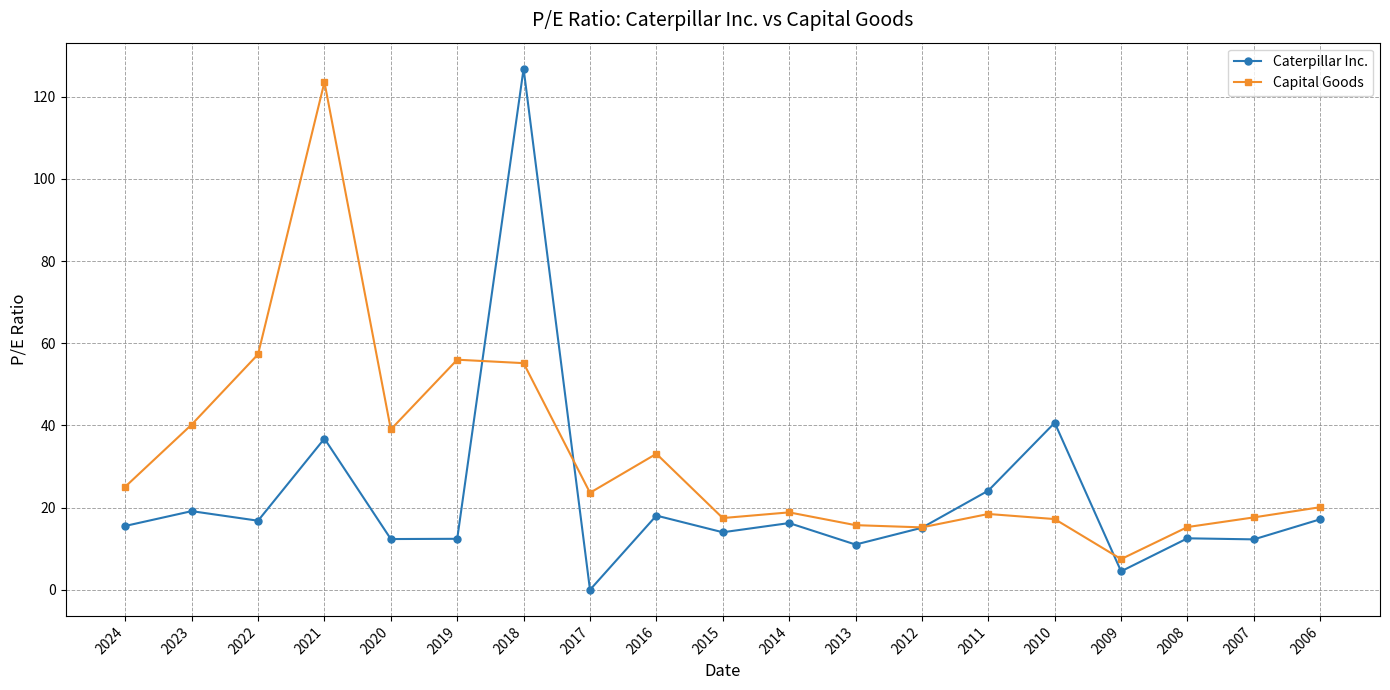

How many times do Capital Goods and Caterpillar Inc. cross each other?

4